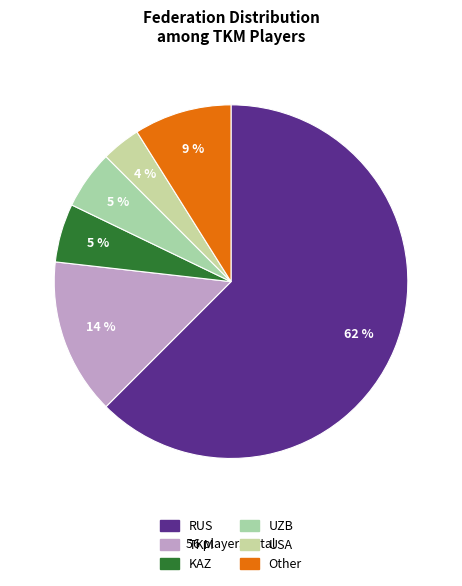

The UZB slice represents 12% of the pie. True or false?

False